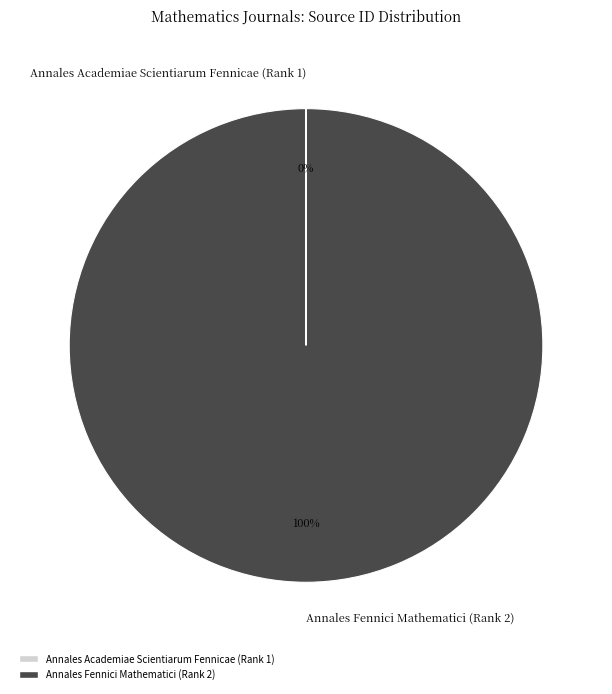

Which slice is the largest?

Annales Fennici Mathematici (Rank 2)